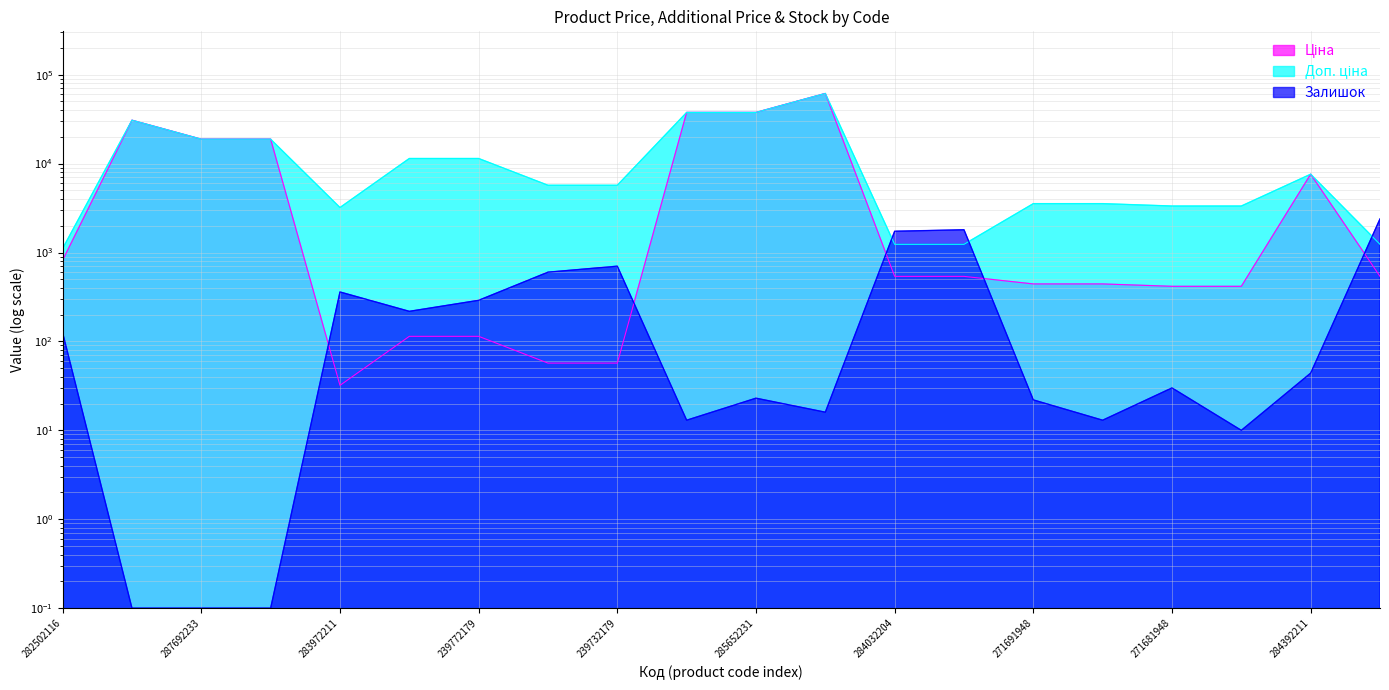

Which series has the widest spread of values?

Ціна